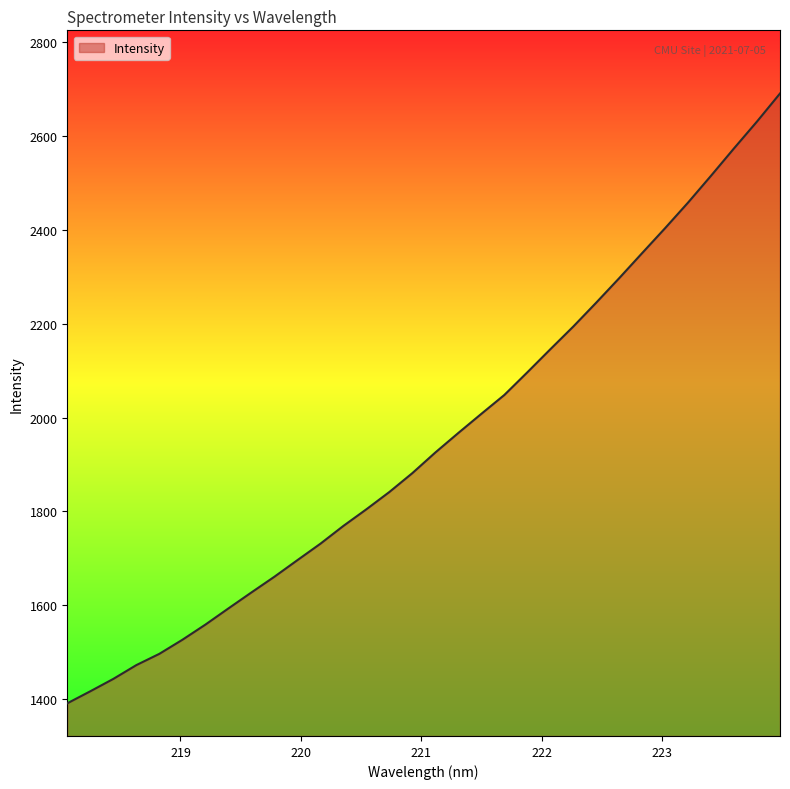

What is the maximum value shown in the chart?

2690.1